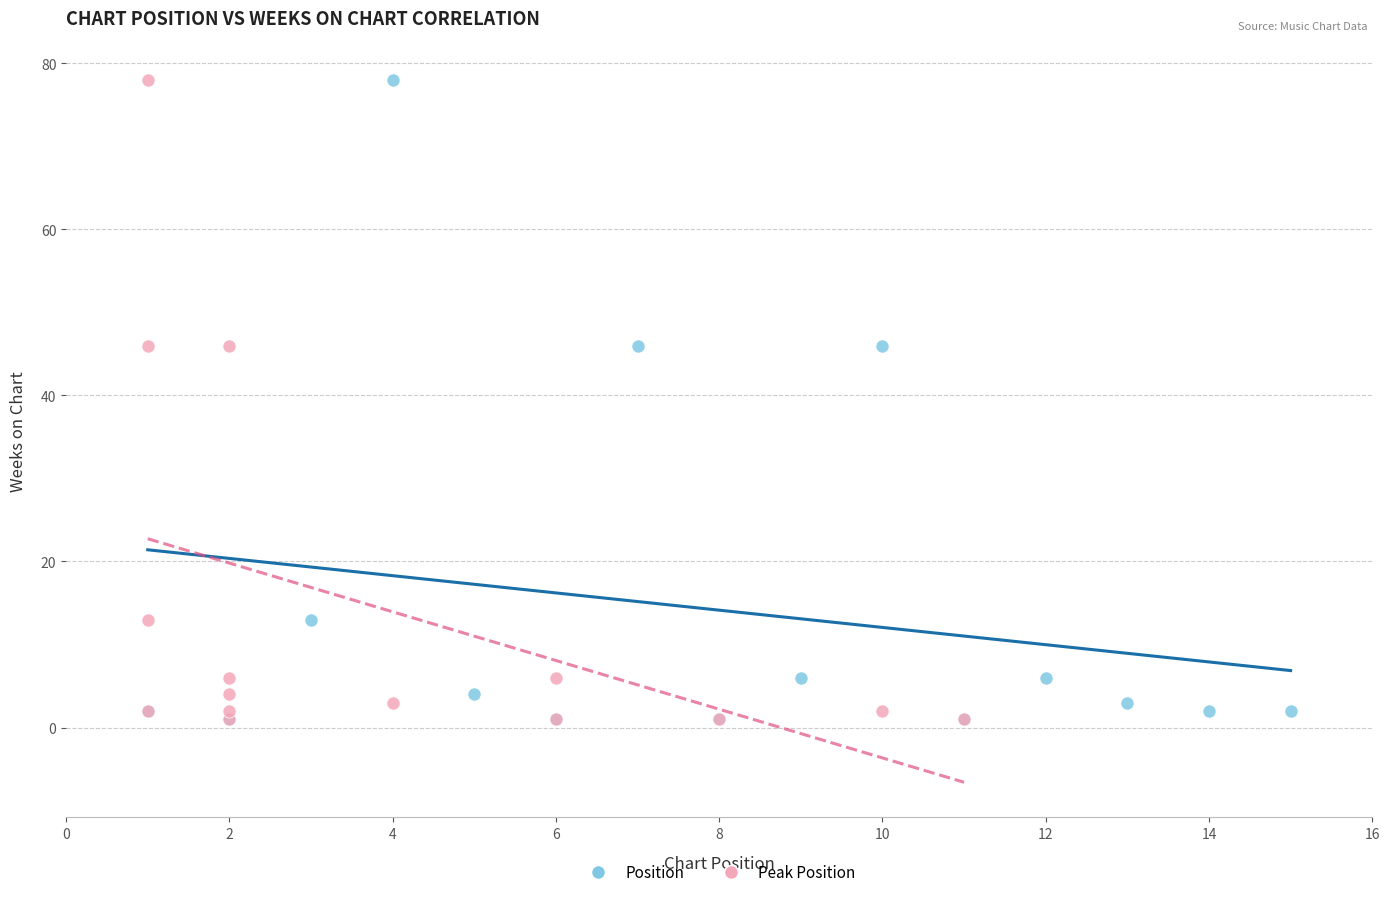

What are all the series names shown in the legend?

Position, Peak Position